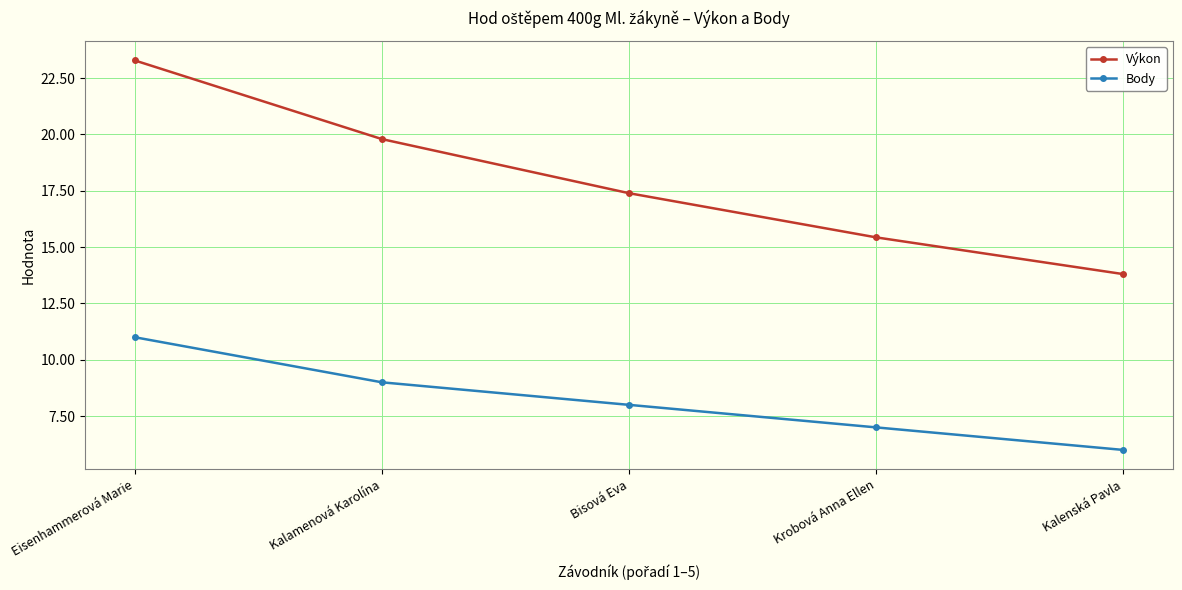

List the series in order of their overall mean, lowest first.

Body, Výkon